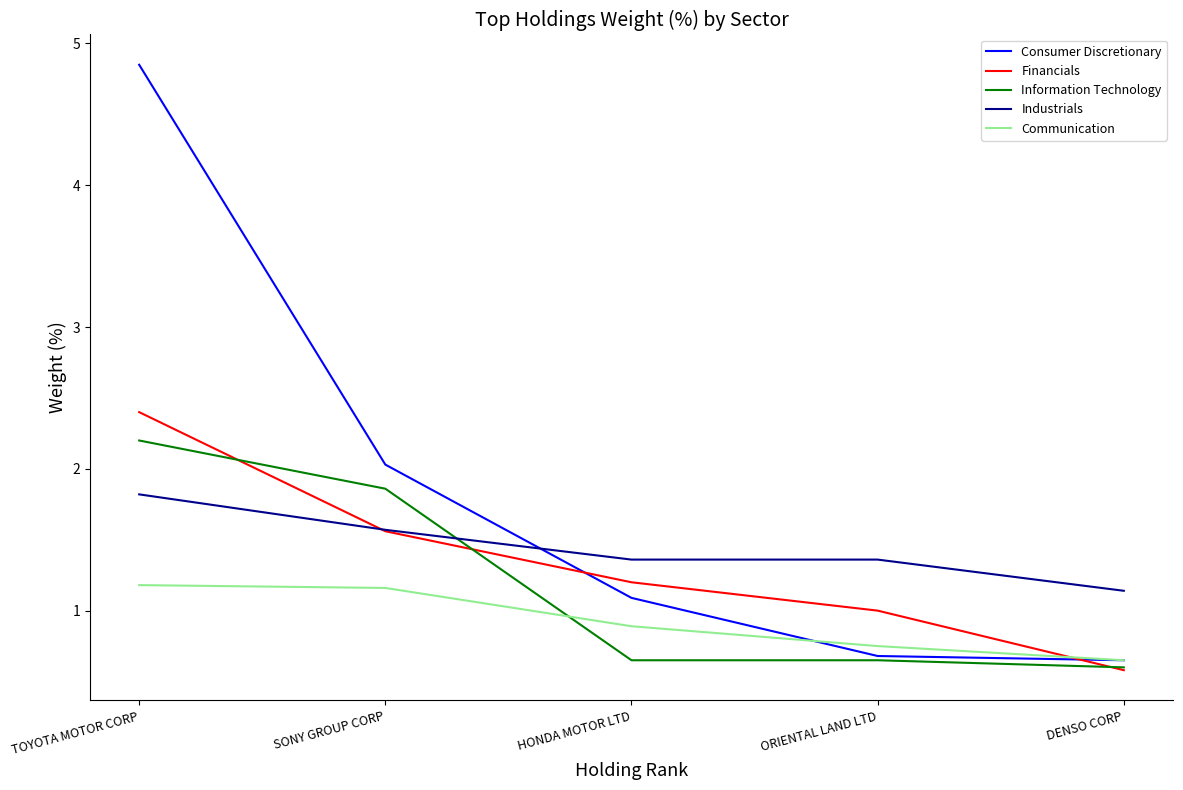

Where is Financials nearest to the value 1?

ORIENTAL LAND LTD